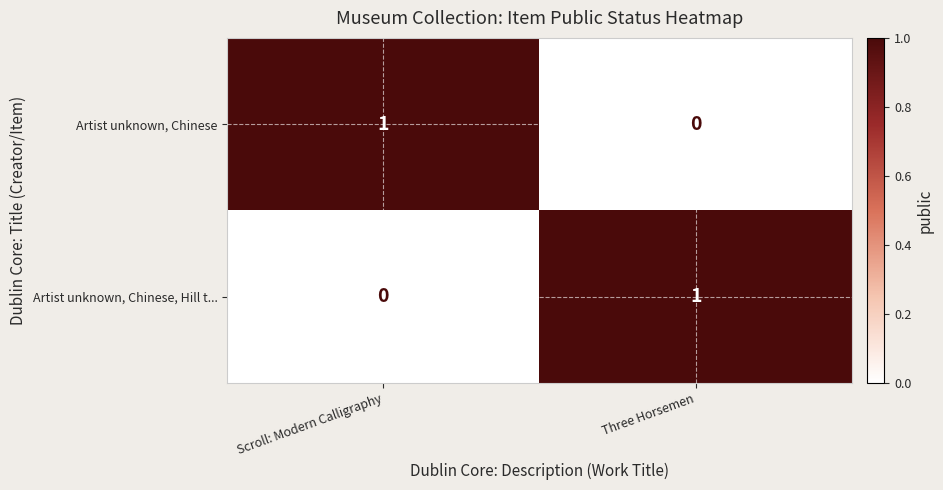

At which label is Artist unknown, Chinese, Hill t... closest to 0?

Scroll: Modern Calligraphy